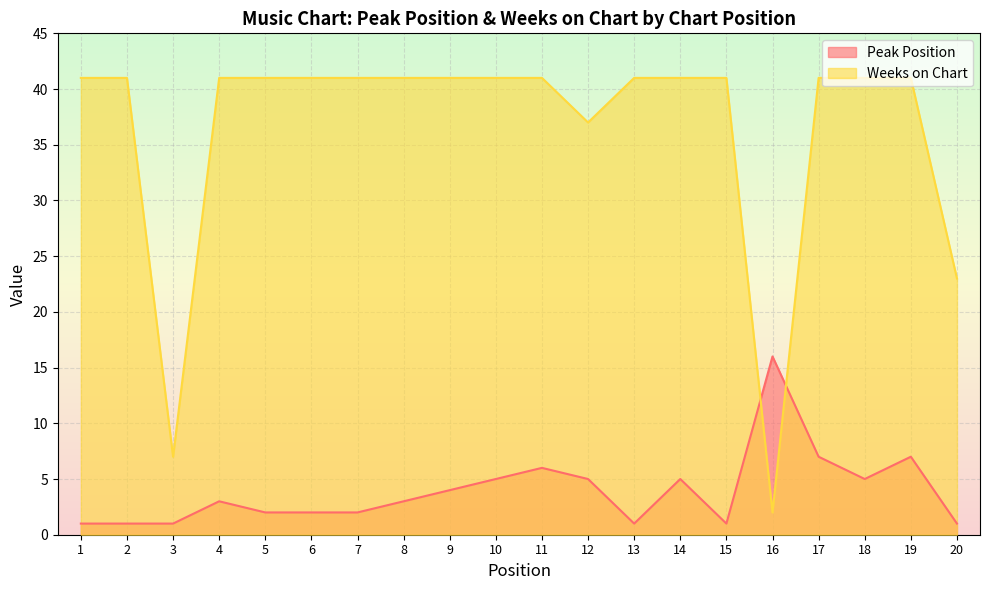

What is the difference between the second highest and second lowest values in the Weeks on Chart series?

34